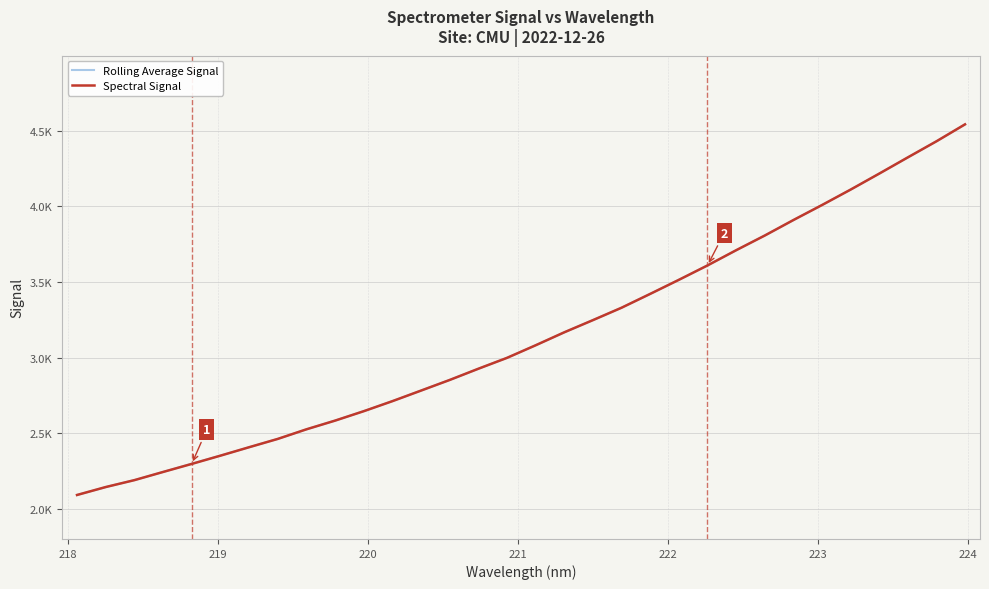

What is the change in value from 218.2508 to 221.8812?

+1277.5